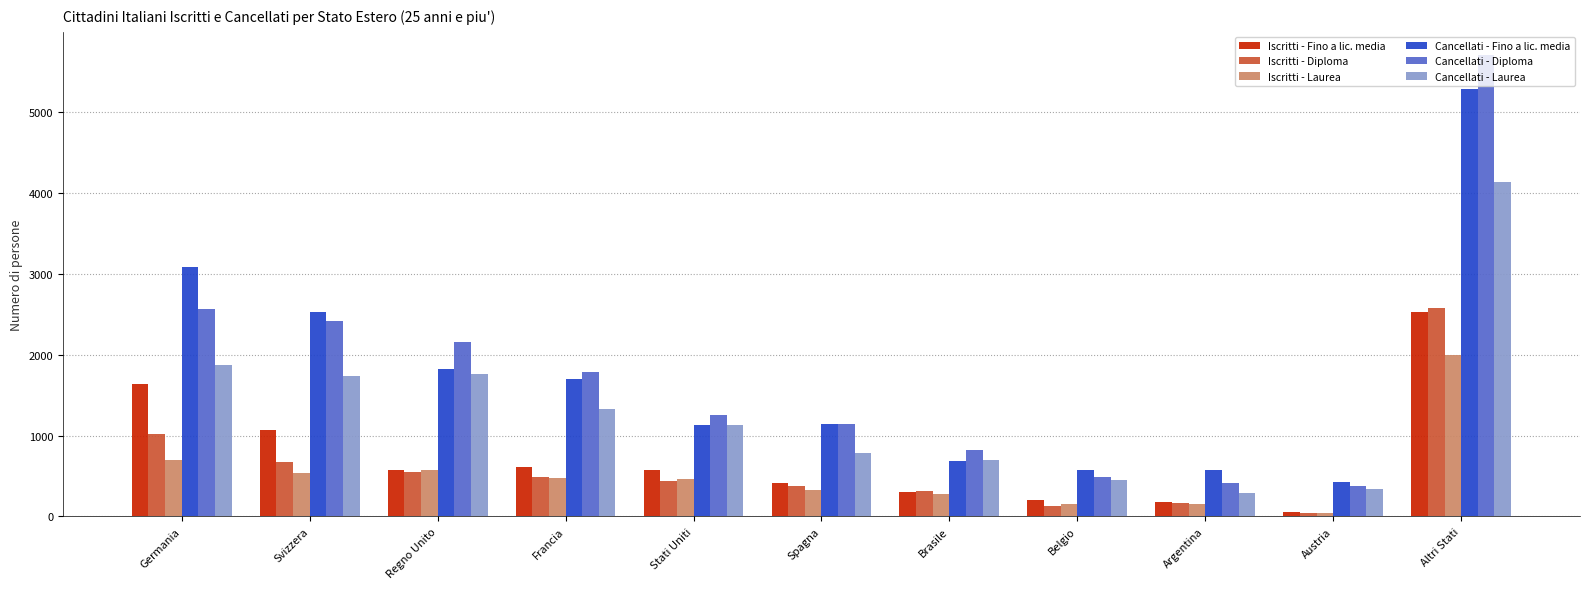

Which category has the lowest value in the Iscritti - Diploma series?

Austria